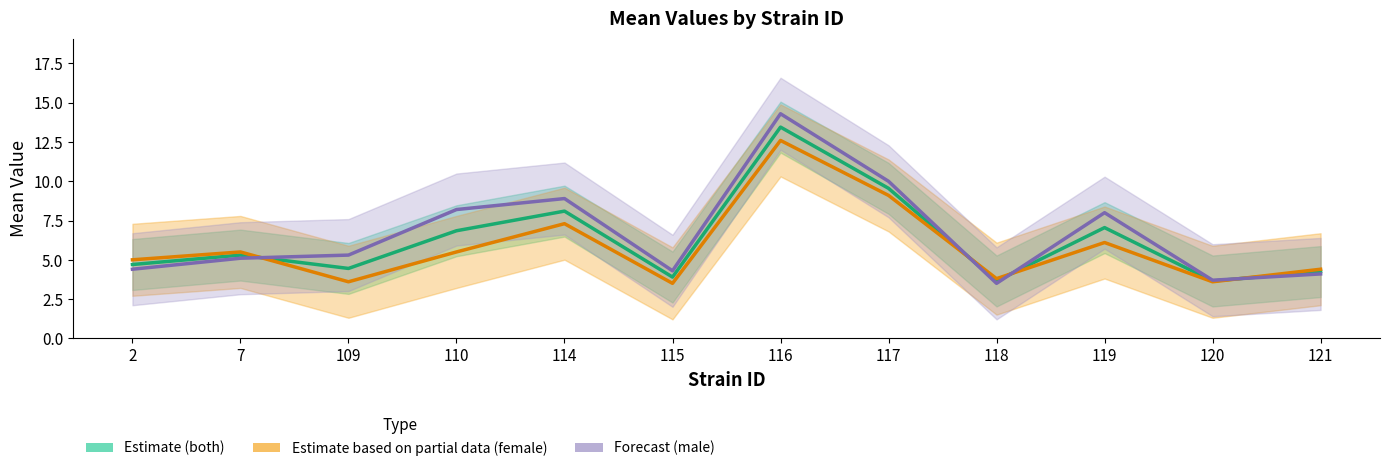

What is the highest value of the Estimate (both) series?

13.4